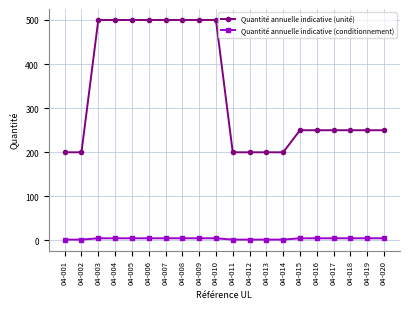

The Quantité annuelle indicative (conditionnement) series shows 2 at 04-012. True or false?

True